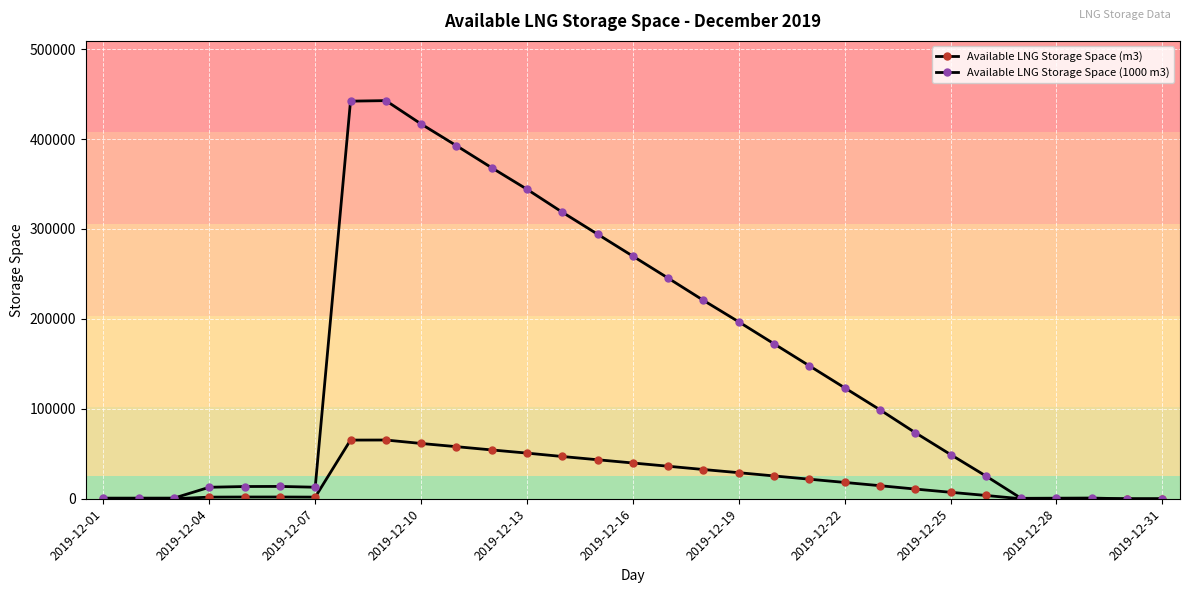

How many data points does each series have?

31